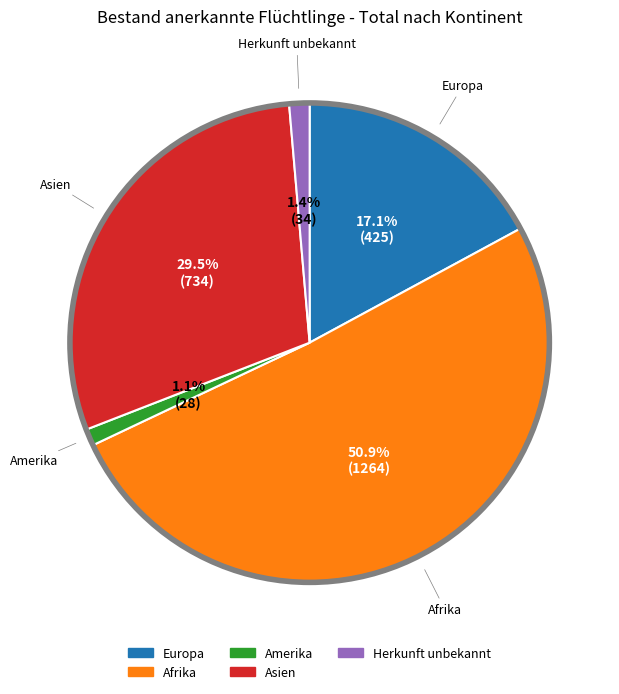

Is there any slice that represents more than half of the pie?

Yes